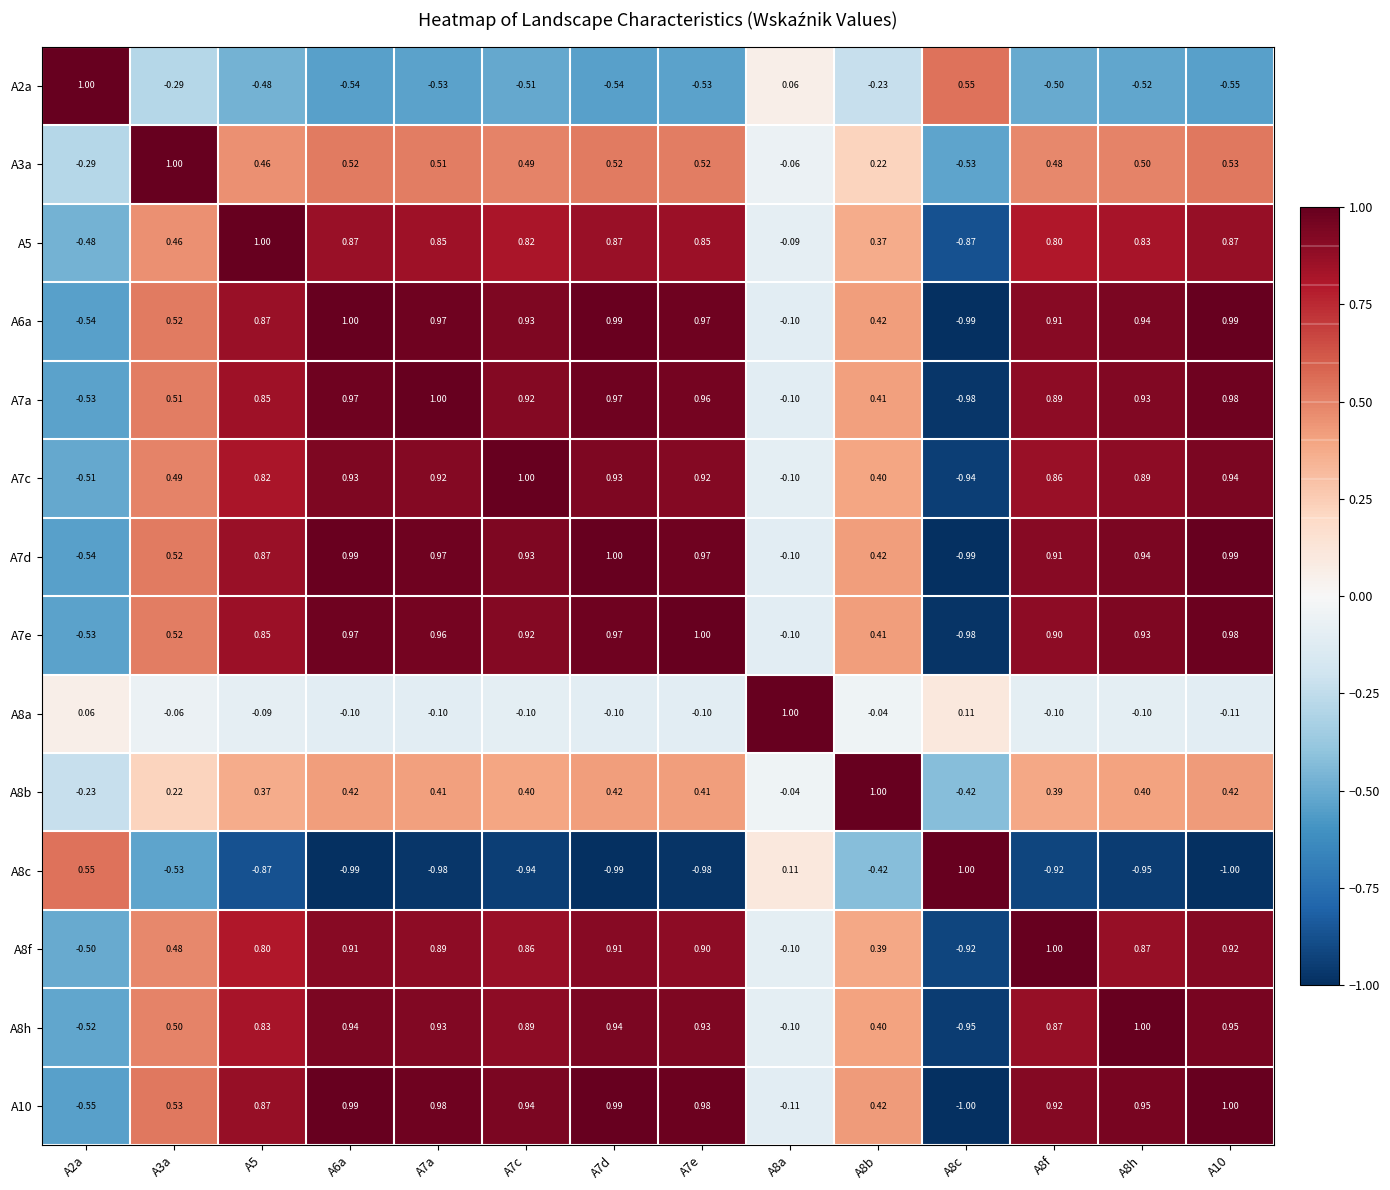

Is the value of A8h at A7e greater than the value of A7c at A7a?

Yes